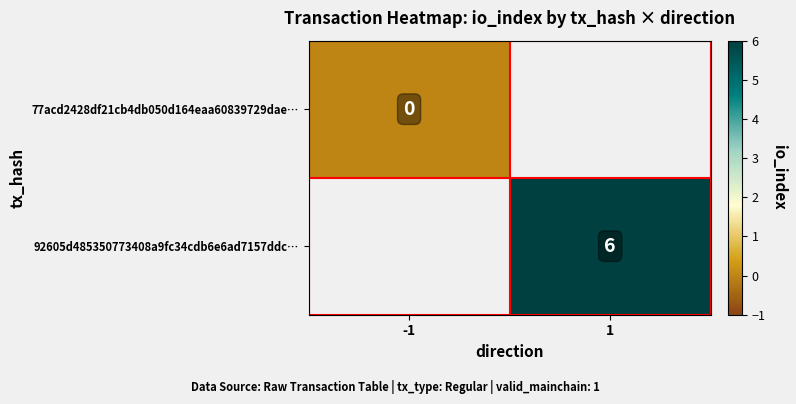

The 92605d485350773408a9fc34cdb6e6ad7157ddc… series shows 4 at 1. True or false?

False